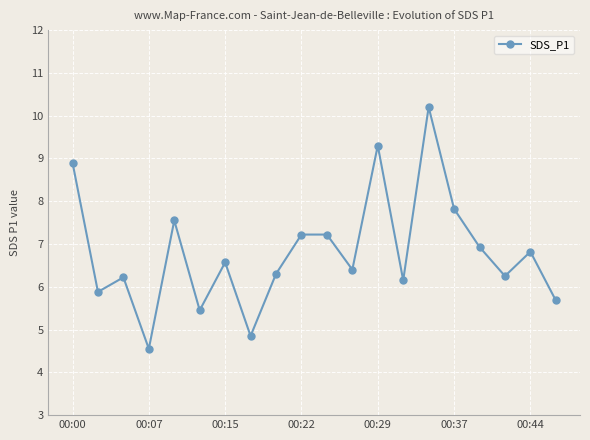

What is the greatest value displayed?

10.2